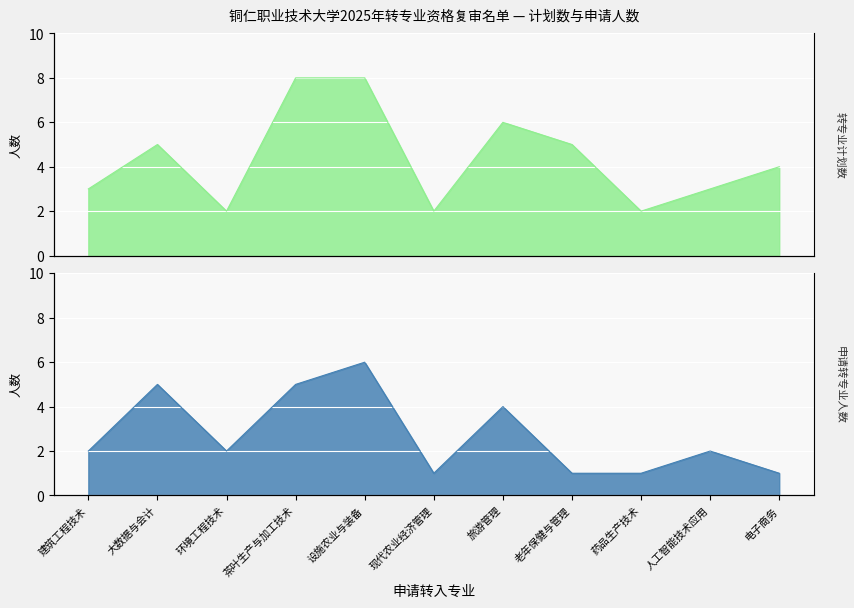

What is the approximate value of 申请人数 at 现代农业经济管理?

1